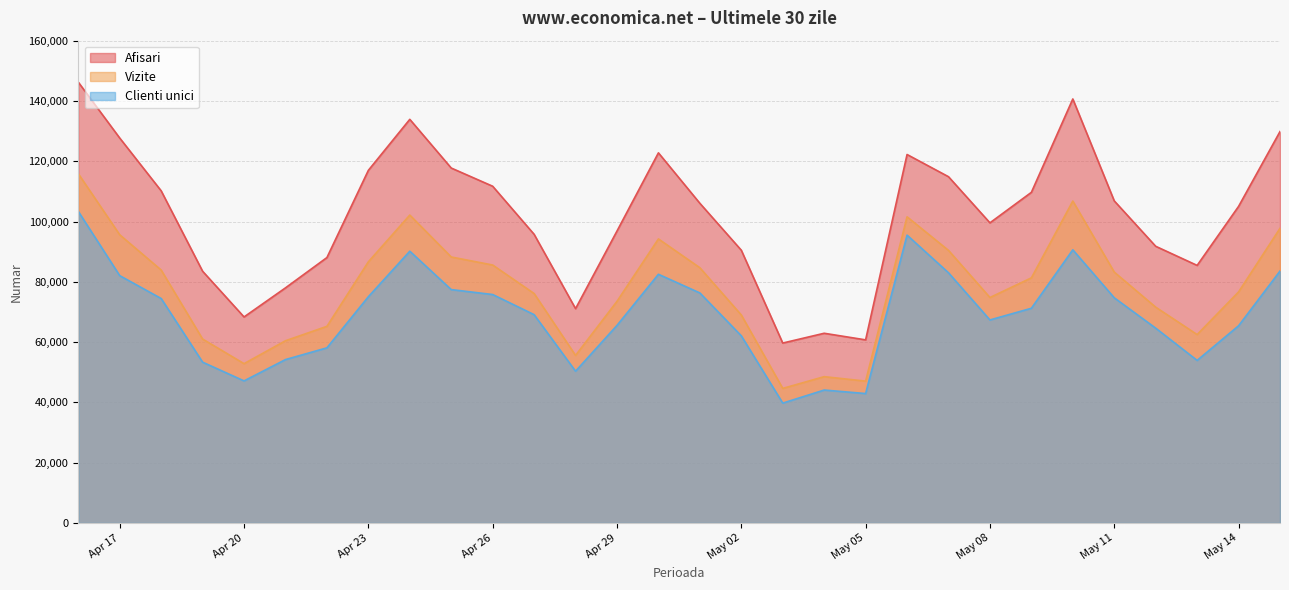

Which category has the highest value in the Vizite series?

2024.4.16